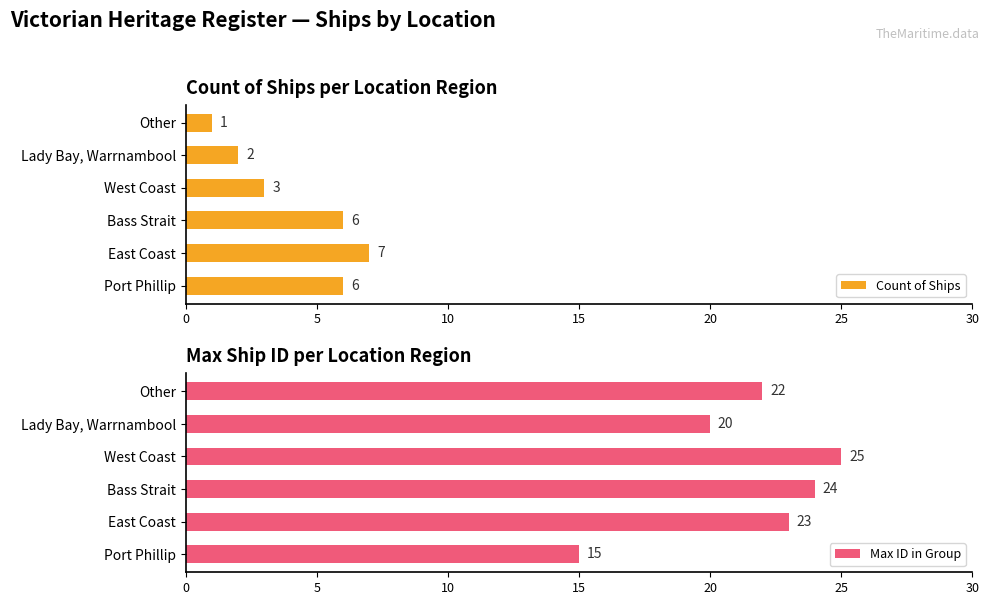

How many Max ID in Group values are between 20 and 24?

4